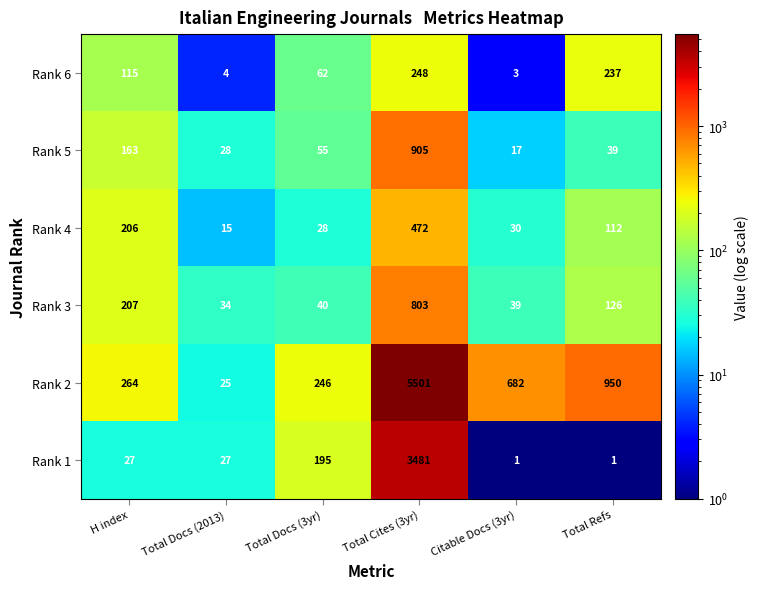

Which series has the largest total across all categories?

Rank 2